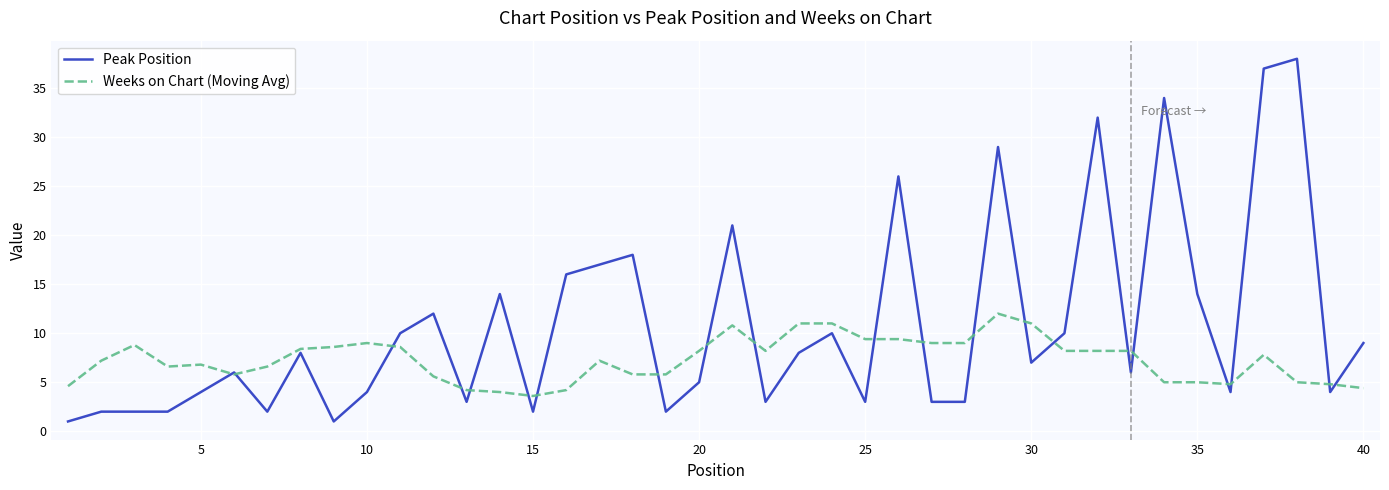

What is the greatest value displayed?

38.0